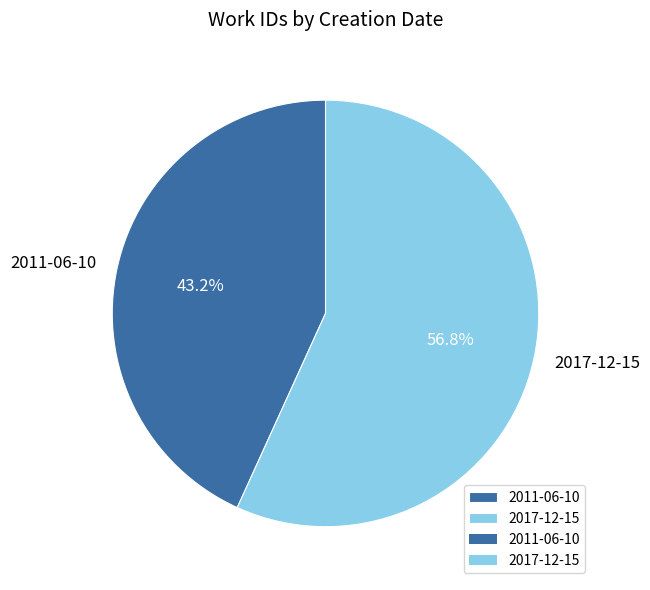

What is the majority slice?

2017-12-15